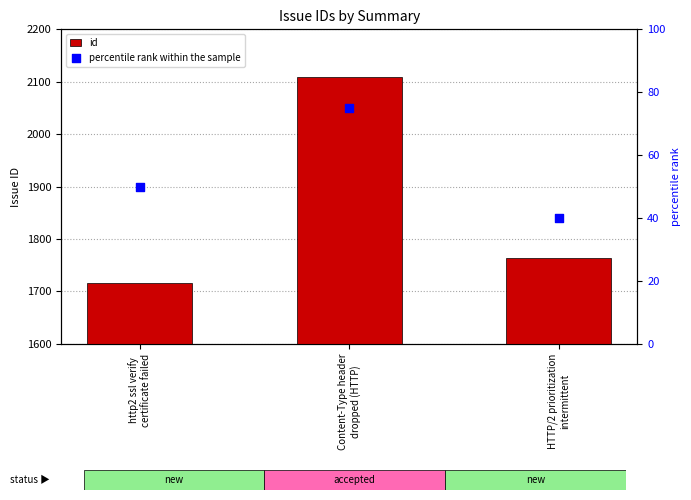

What is the total value across all series at HTTP/2 prioritization
intermittent?

1803